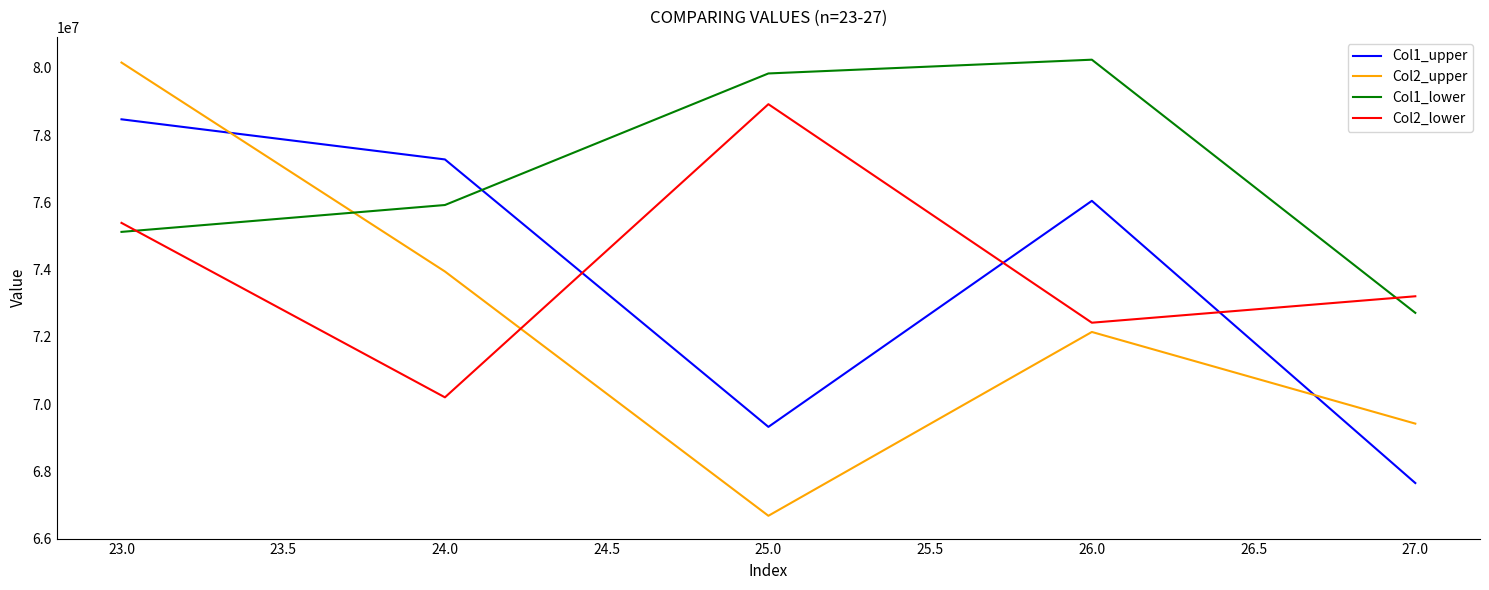

Where is the first local maximum for Col1_upper?

26.0